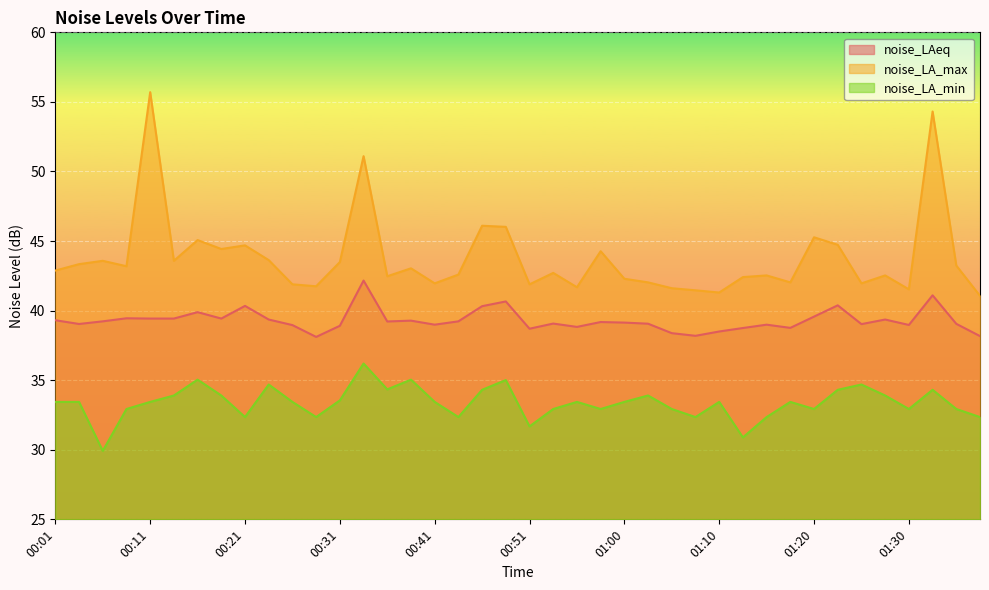

Reading left to right, extract all data points from this chart.

noise_LAeq: 00:01=39.3	00:04=39.0	00:06=39.2	00:08=39.5	00:11=39.4	00:13=39.4	00:16=39.9	00:18=39.4	00:21=40.3	00:23=39.4	00:26=39.0	00:28=38.1	00:31=38.9	00:33=42.2	00:36=39.2	00:38=39.3	00:41=39.0	00:43=39.2	00:46=40.3	00:48=40.7	00:51=38.7	00:53=39.1	00:56=38.8	00:58=39.2	01:00=39.1	01:03=39.1	01:05=38.4	01:08=38.2	01:10=38.5	01:13=38.8	01:15=39.0	01:18=38.8	01:20=39.6	01:23=40.4	01:25=39.0	01:28=39.4	01:30=39.0	01:33=41.1	01:35=39.0	01:38=38.2
noise_LA_max: 00:01=42.9	00:04=43.3	00:06=43.6	00:08=43.2	00:11=55.7	00:13=43.6	00:16=45.1	00:18=44.4	00:21=44.7	00:23=43.6	00:26=41.9	00:28=41.8	00:31=43.5	00:33=51.1	00:36=42.5	00:38=43.0	00:41=42.0	00:43=42.6	00:46=46.1	00:48=46.0	00:51=41.9	00:53=42.7	00:56=41.7	00:58=44.3	01:00=42.3	01:03=42.0	01:05=41.6	01:08=41.5	01:10=41.3	01:13=42.4	01:15=42.5	01:18=42.0	01:20=45.3	01:23=44.7	01:25=42.0	01:28=42.5	01:30=41.5	01:33=54.3	01:35=43.2	01:38=41.1
noise_LA_min: 00:01=33.4	00:04=33.4	00:06=29.9	00:08=32.9	00:11=33.4	00:13=33.9	00:16=35.0	00:18=33.9	00:21=32.4	00:23=34.7	00:26=33.4	00:28=32.4	00:31=33.5	00:33=36.2	00:36=34.3	00:38=35.0	00:41=33.4	00:43=32.4	00:46=34.3	00:48=35.0	00:51=31.7	00:53=32.9	00:56=33.4	00:58=32.9	01:00=33.4	01:03=33.9	01:05=32.9	01:08=32.4	01:10=33.4	01:13=30.9	01:15=32.4	01:18=33.4	01:20=32.9	01:23=34.3	01:25=34.7	01:28=33.9	01:30=32.9	01:33=34.3	01:35=32.9	01:38=32.4